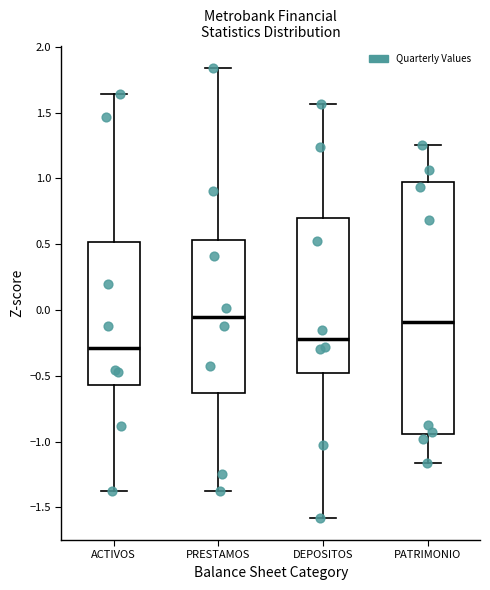

Where is the upper edge of the box for PATRIMONIO on the y-axis? The values are not printed on the chart, so give them approximately, as read against the axis.

0.95